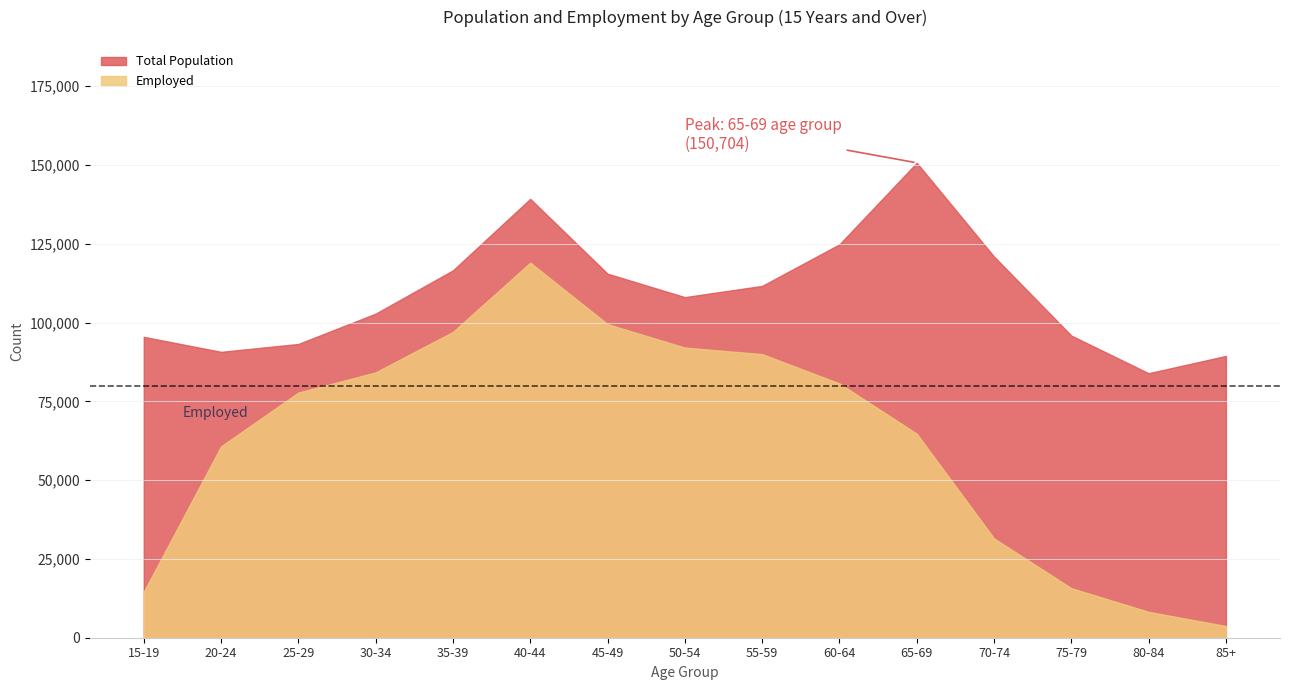

True or false: Employed and Total Population intersect in this chart.

False